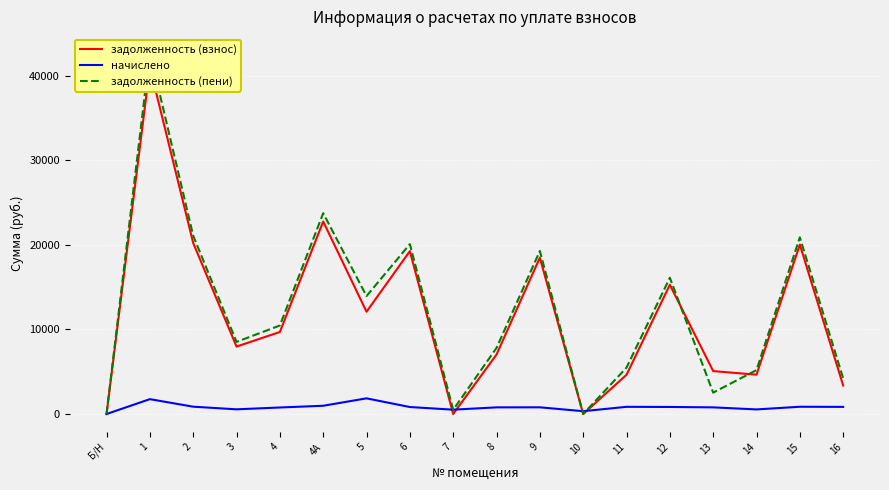

Between 3 and 6, which series saw the biggest shift?

задолженность (пени)